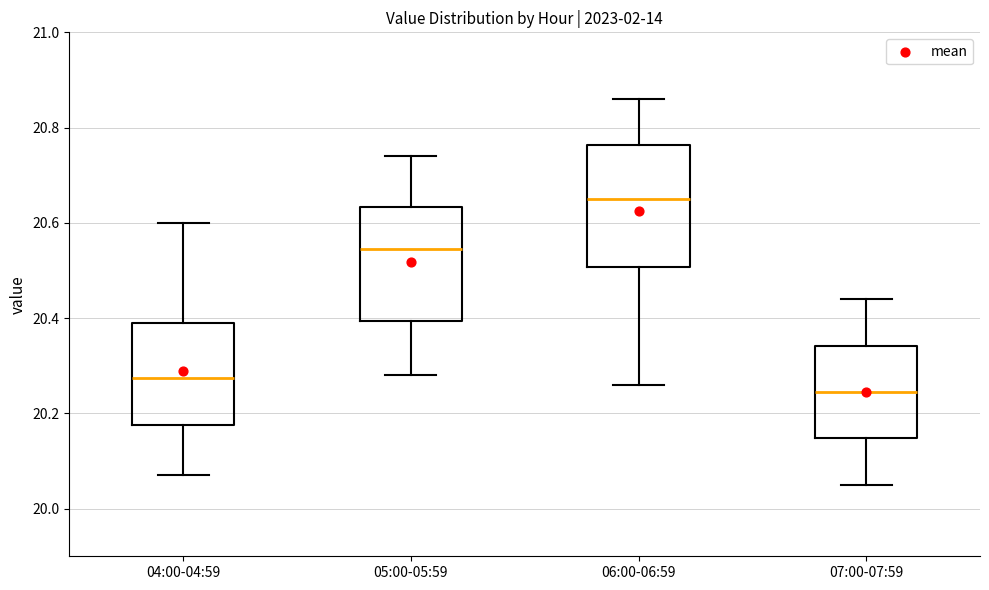

Which box has the lowest median line?

07:00-07:59